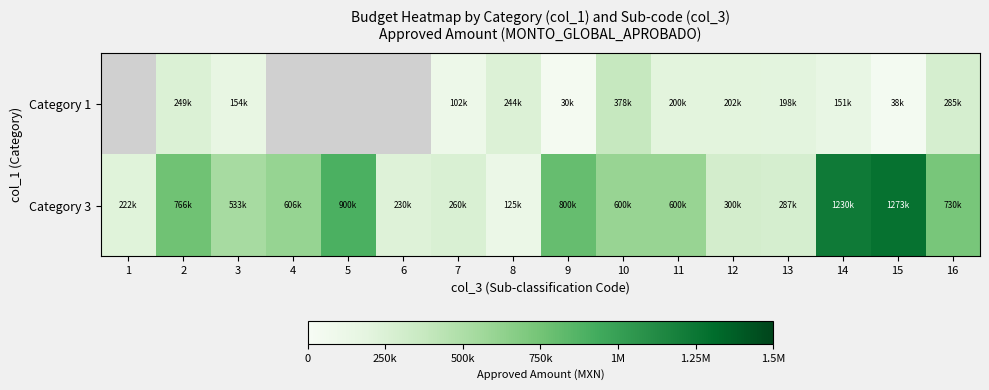

What is the difference between the maximum and second lowest values in the Category 3 series?

1051005.0